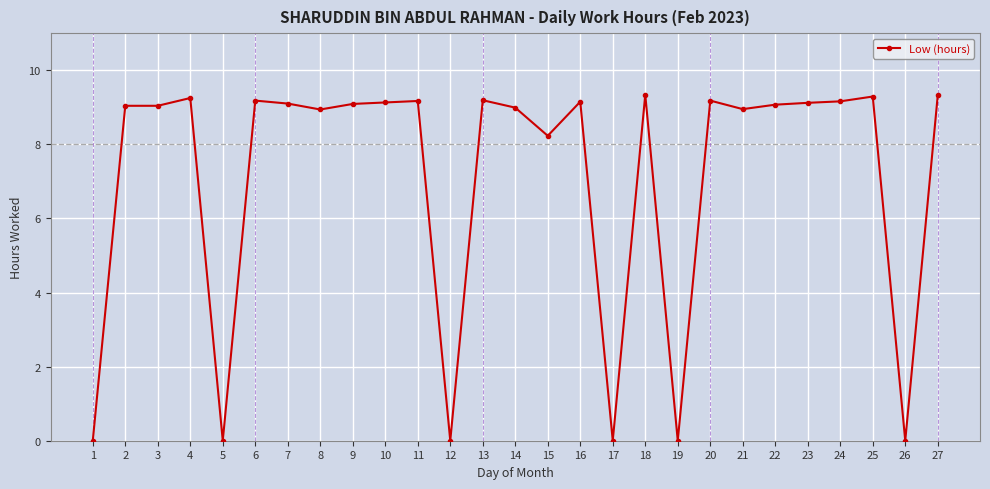

What is the maximum value shown in the chart?

9.3